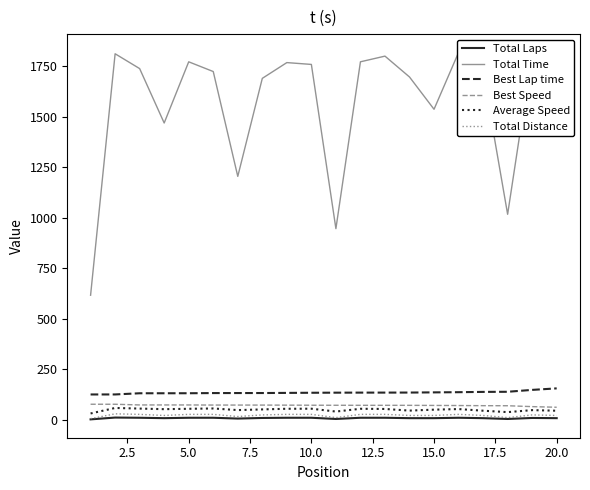

The value of Average Speed at 5.0 is 54.4. True or false?

True